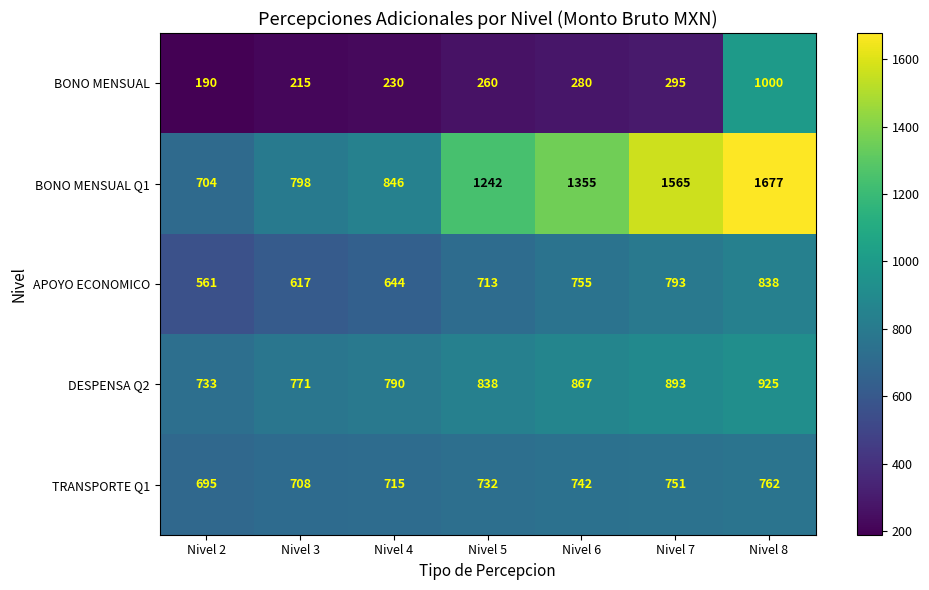

The APOYO ECONOMICO series shows 1478 at Nivel 8. True or false?

False